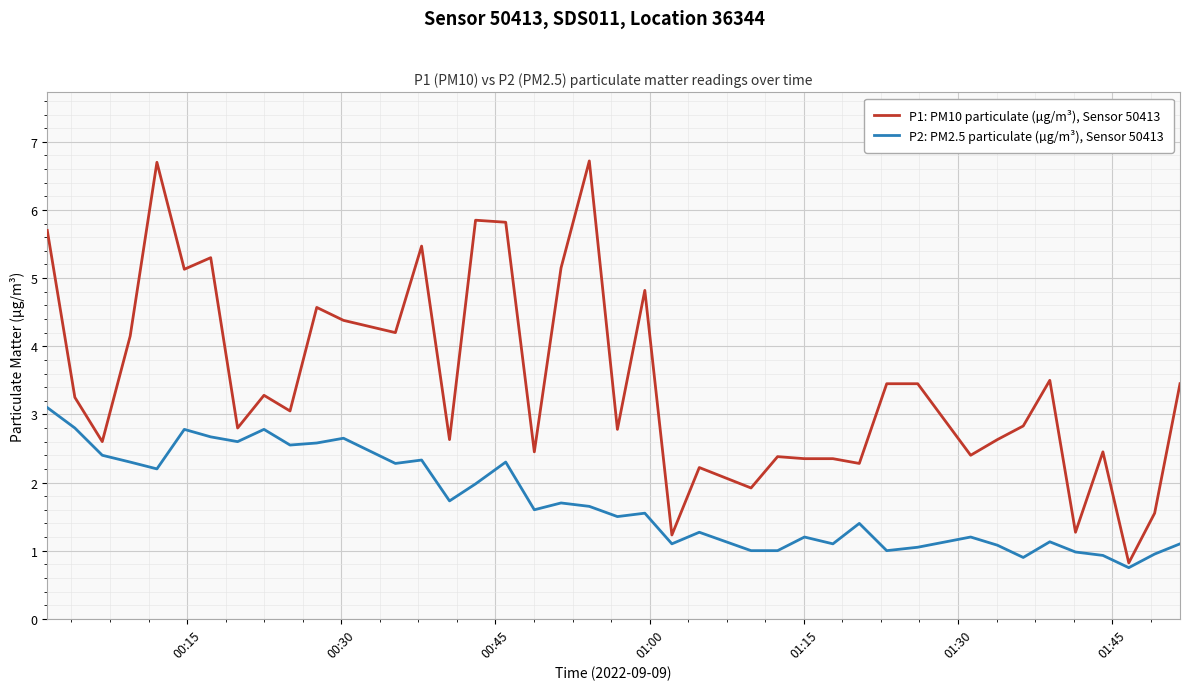

How many lines are shown in the chart?

2